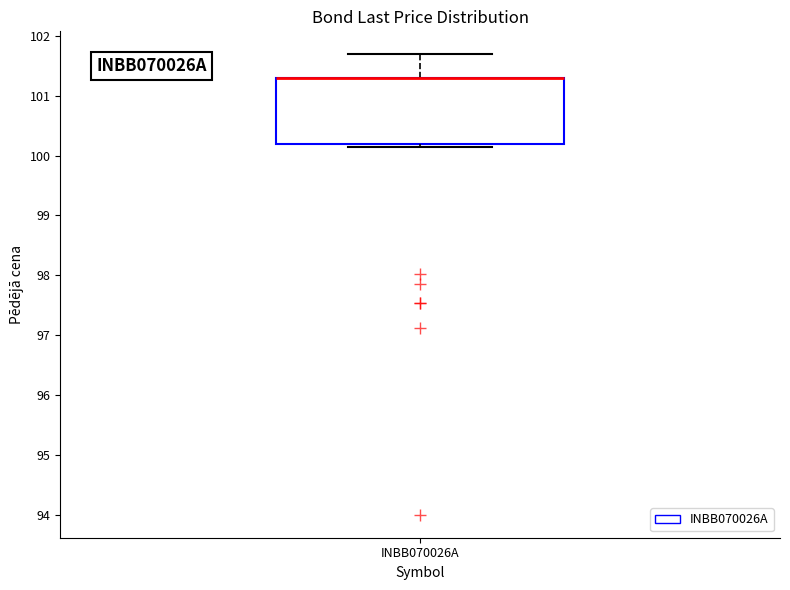

Transcribe this box plot: give where the median line is, the range the box spans, and where the two whiskers end, as read against the y-axis. The values are not printed on the chart, so give them approximately, as read against the axis.

median 101.3 (drawn on the box's upper edge), box 100.2 to 101.3, whiskers 100.1 to 101.7